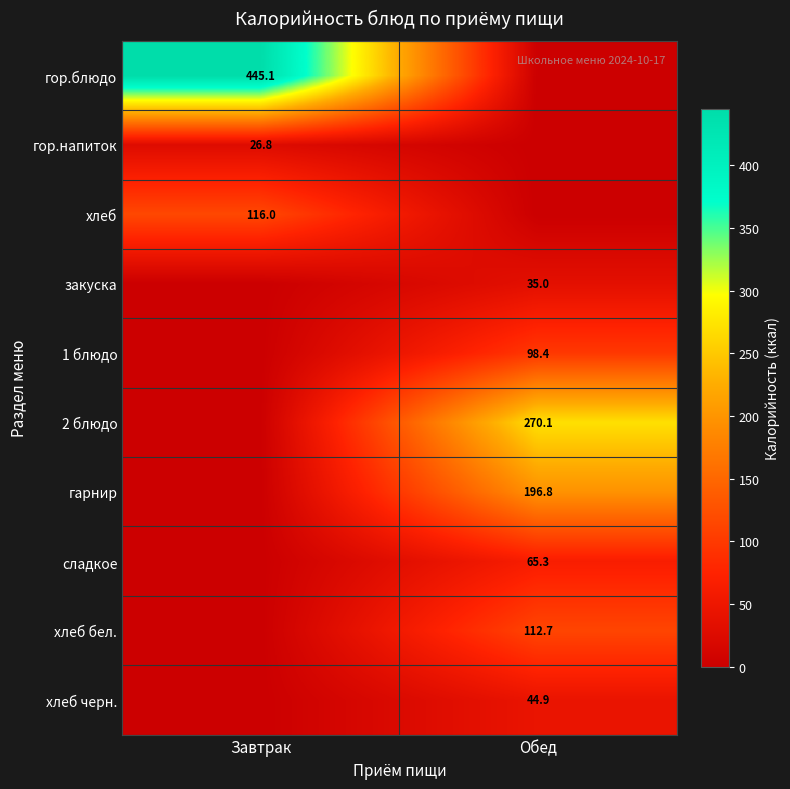

The value of хлеб черн. at Обед is 67.2. True or false?

False